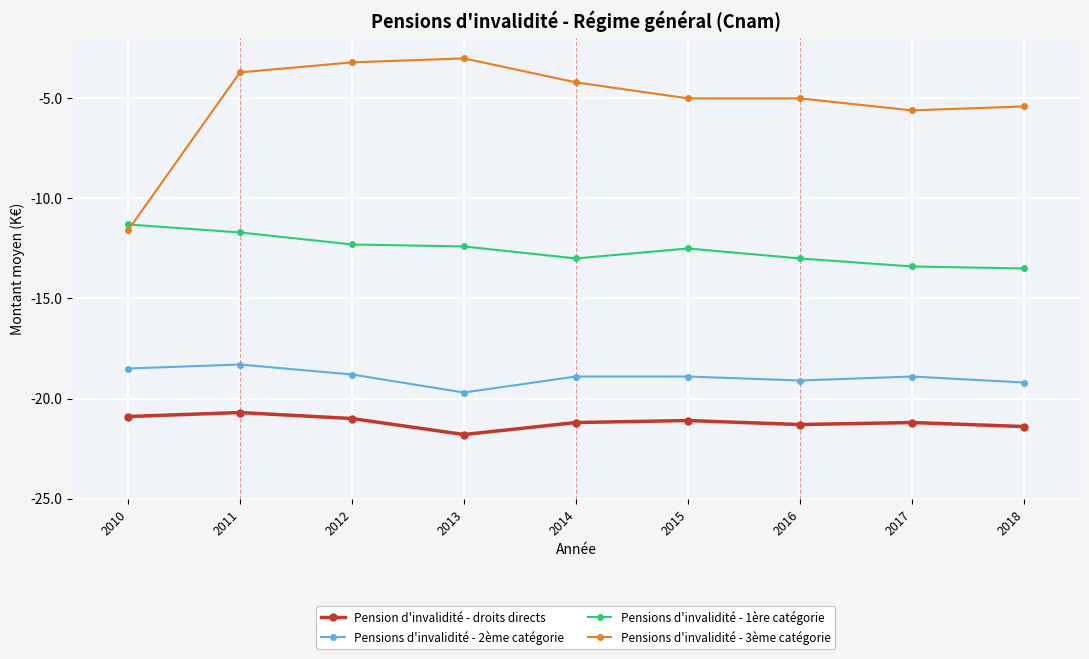

What is the sum of the Pensions d'invalidité - 1ère catégorie values at 2015 and 2011?

-24.2